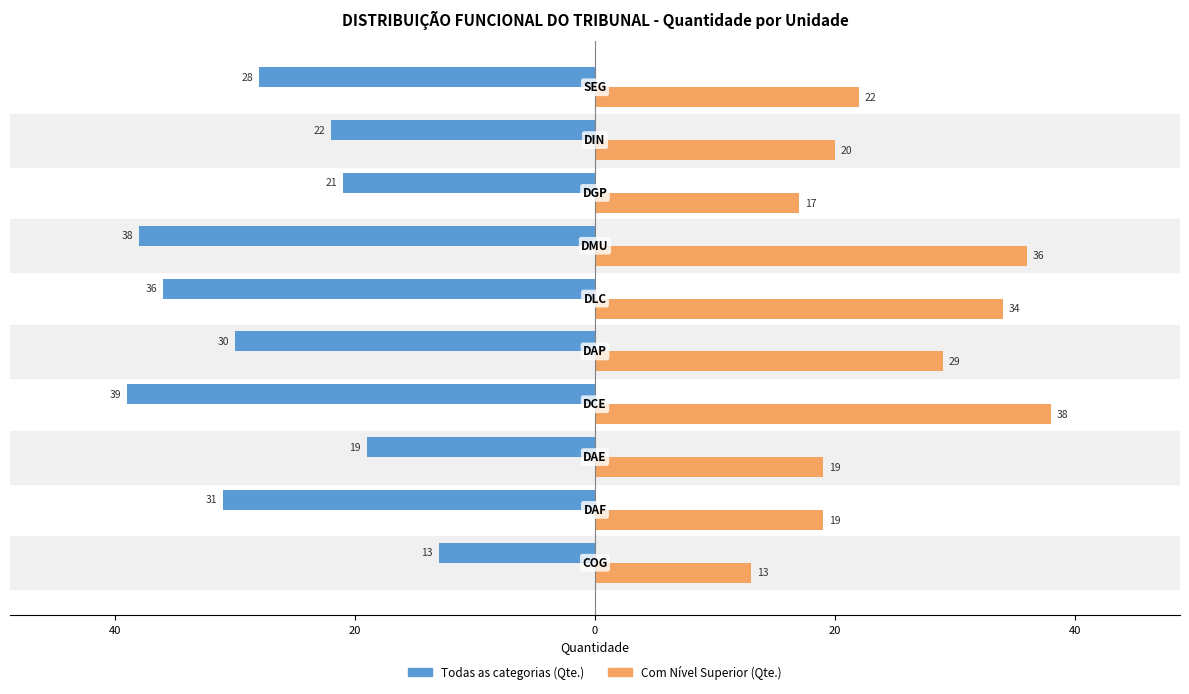

Which series has the widest spread of values?

Todas as categorias (Qte.)